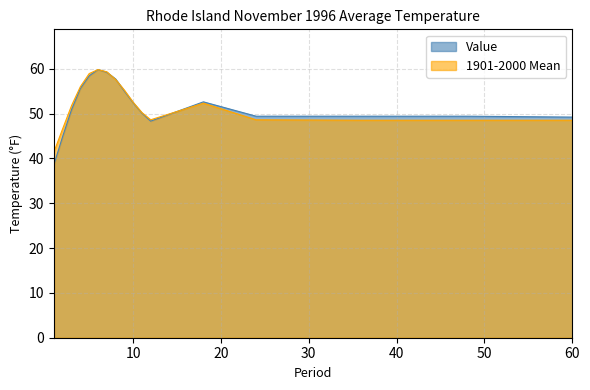

How many interior local peaks does the 1901-2000 Mean series have?

2